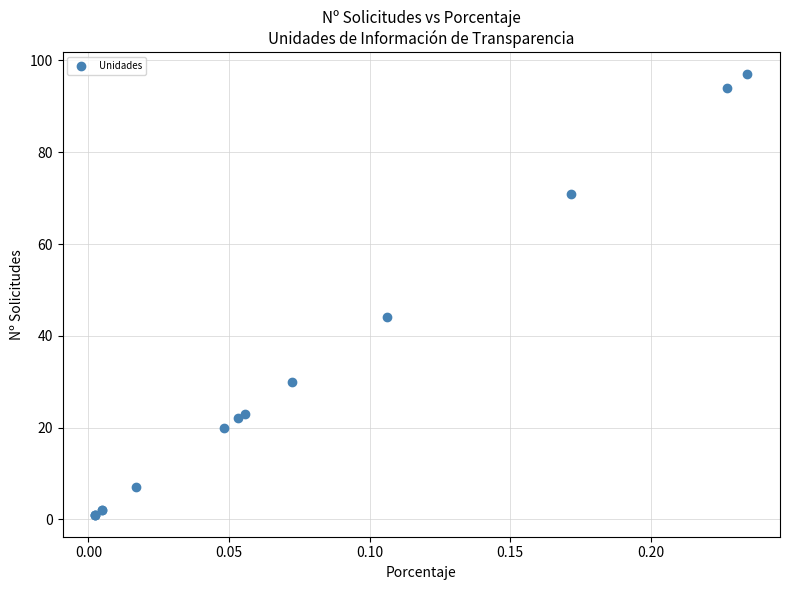

What Y value in the scatter plot is closest to 49?

44